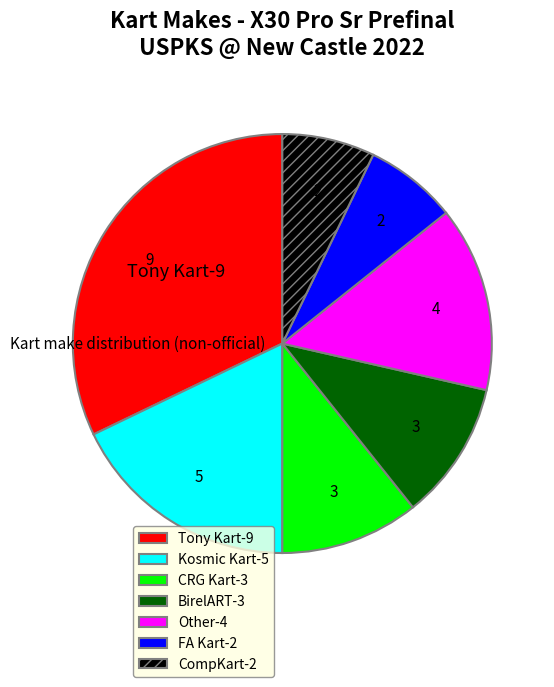

Is there any slice that represents more than half of the pie?

No